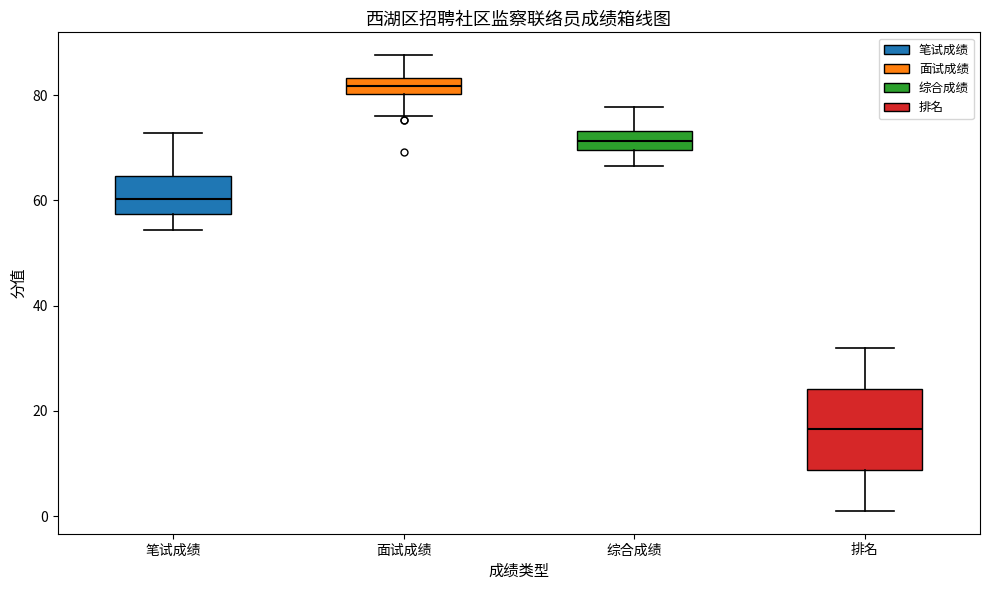

Reading left to right, read every box against the y-axis: the position of its median line, the range the box covers, and the ends of its whiskers. The values are not printed on the chart, so give them approximately, as read against the axis.

笔试成绩: median 60, box 58 to 64, whiskers 54 to 72
面试成绩: median 82, box 80 to 84, whiskers 76 to 88
综合成绩: median 72, box 70 to 74, whiskers 66 to 78
排名: median 16, box 8 to 24, whiskers 2 to 32